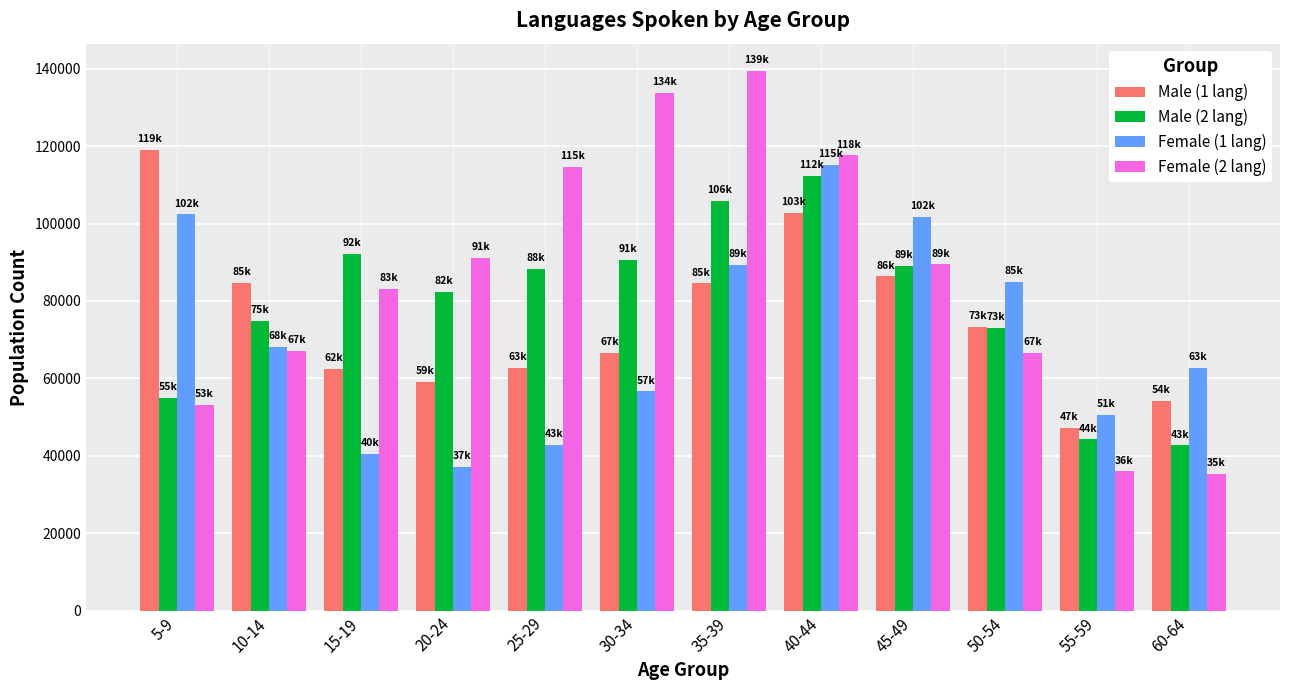

Which series changed the most between 20-24 and 50-54?

Female (1 lang)